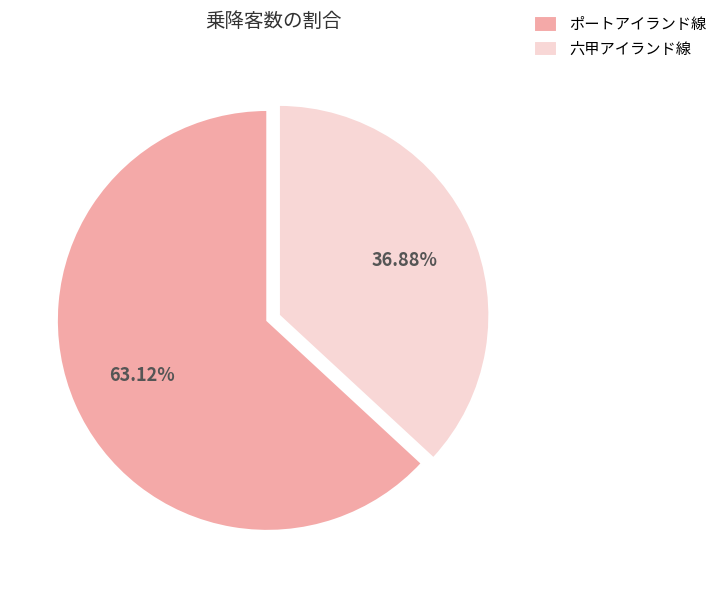

To the nearest percent, what is the difference between the 六甲アイランド線 and ポートアイランド線 slice percentages?

26%